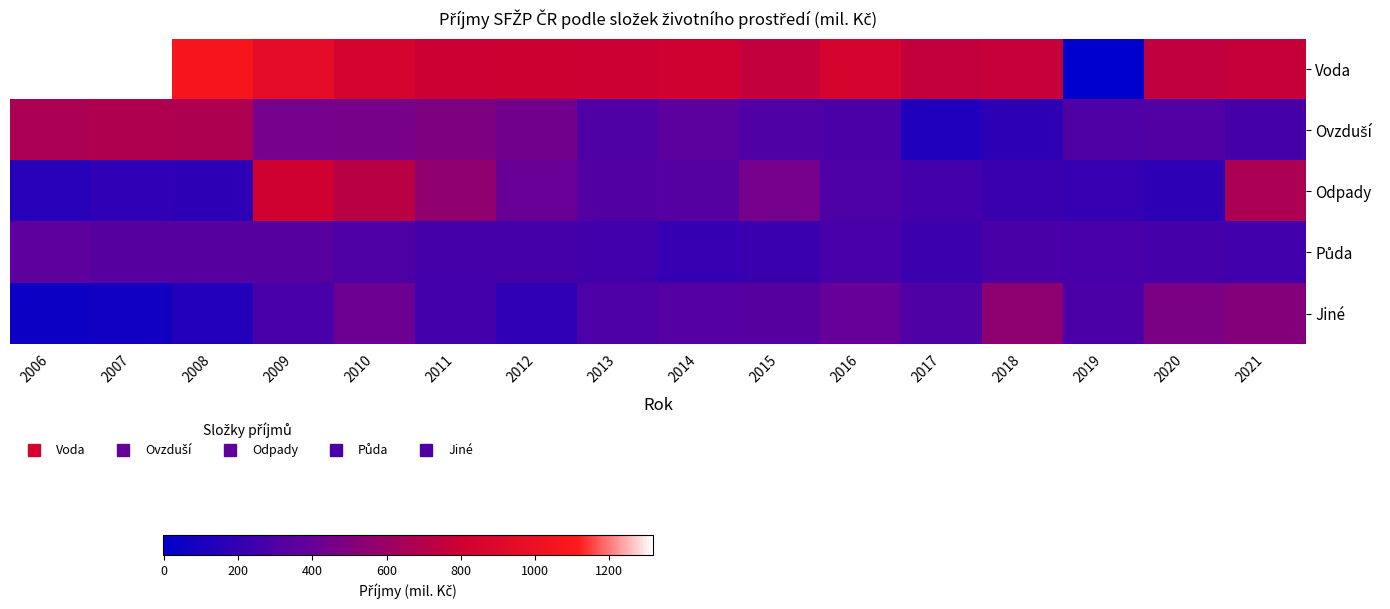

Rank the series by their maximum value, from lowest to highest.

Půda, Jiné, Ovzduší, Odpady, Voda